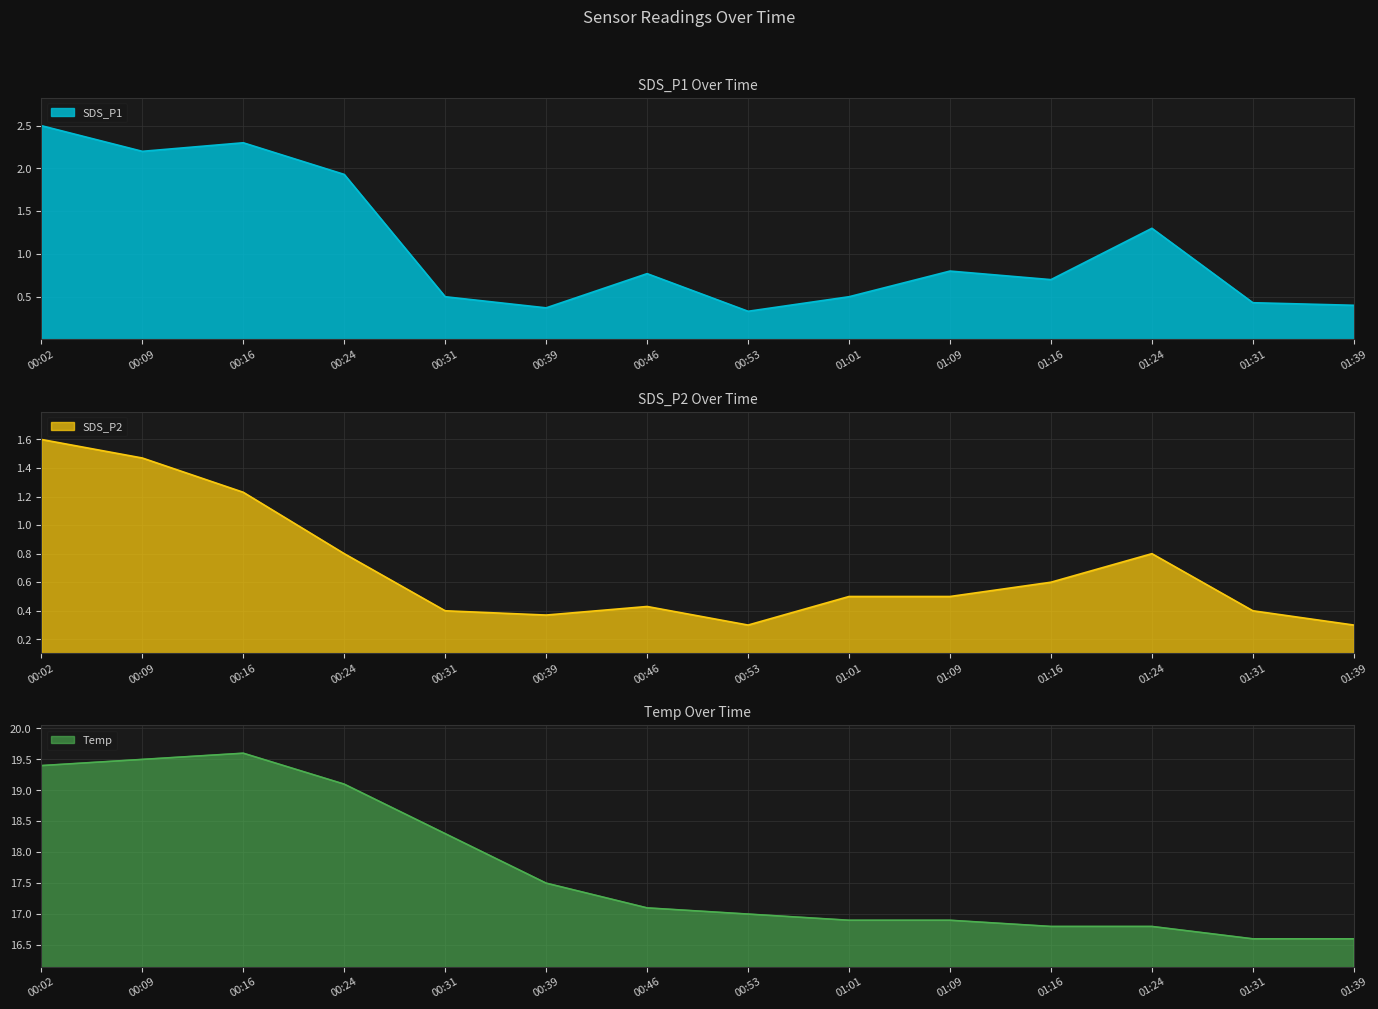

Which category has the lowest value across all series?

00:53